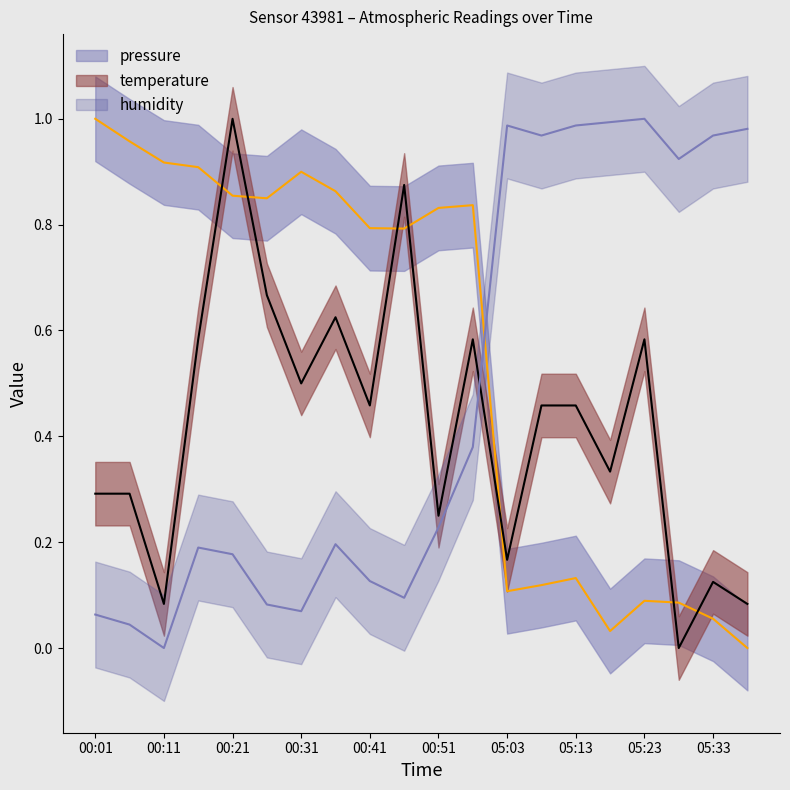

Reading left to right, extract all data points from this chart.

pressure: 1.0	1.0	0.9	0.9	0.9	0.8	0.9	0.9	0.8	0.8	0.8	0.8	0.1	0.1	0.1	0.0	0.1	0.1	0.1	0.0
temperature: 0.3	0.3	0.1	0.6	1.0	0.7	0.5	0.6	0.5	0.9	0.2	0.6	0.2	0.5	0.5	0.3	0.6	0.0	0.1	0.1
humidity: 0.1	0.0	0.0	0.2	0.2	0.1	0.1	0.2	0.1	0.1	0.2	0.4	1.0	1.0	1.0	1.0	1.0	0.9	1.0	1.0